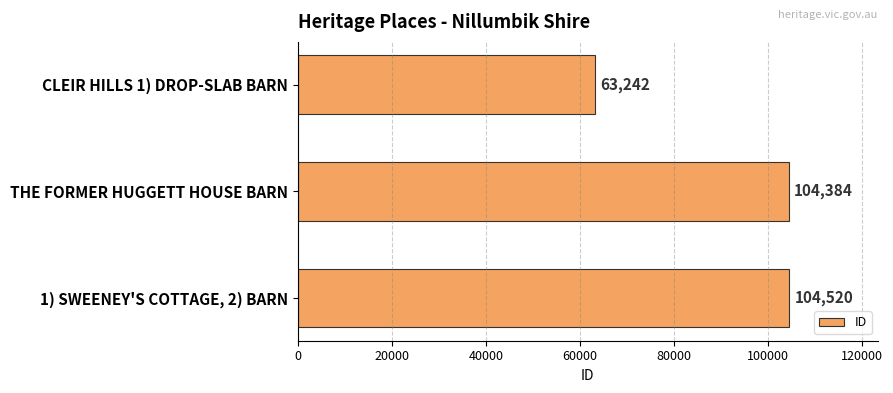

At which category does the chart reach its peak across all series?

1) SWEENEY'S COTTAGE, 2) BARN